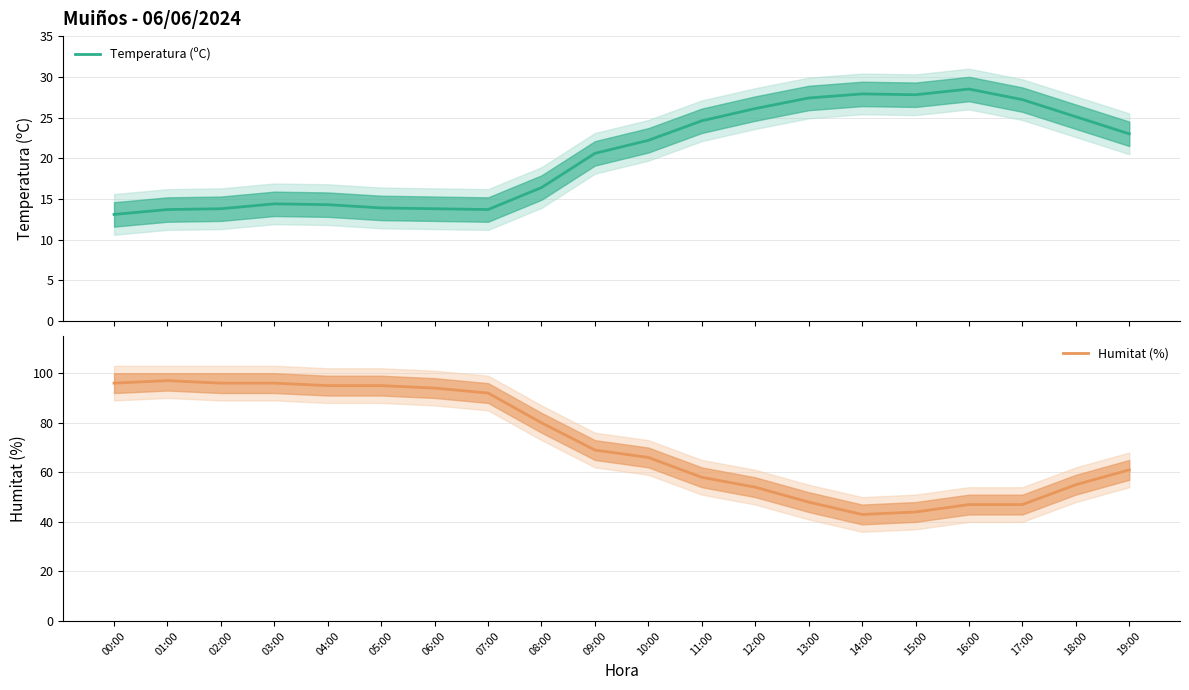

True or false: Humitat (%) has a value of 95.0 at 04:00.

True